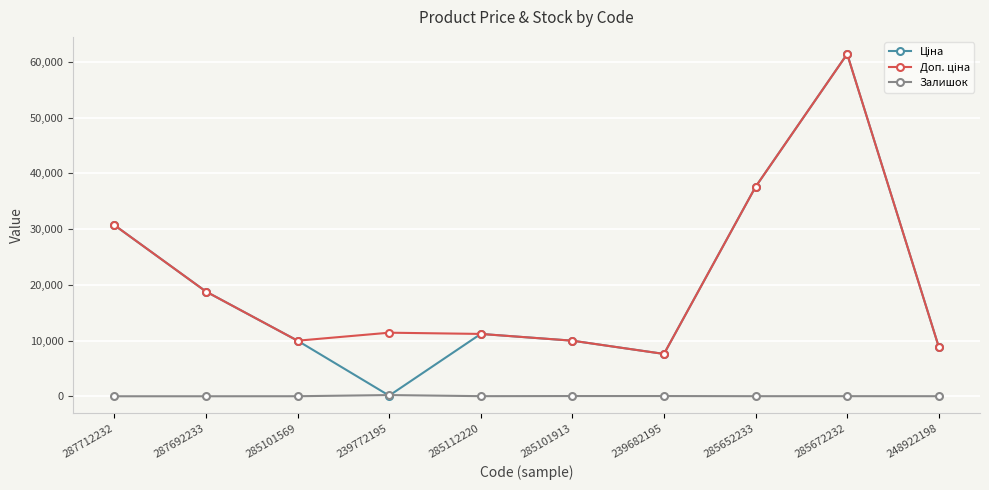

At which category does the chart reach its peak across all series?

285672232